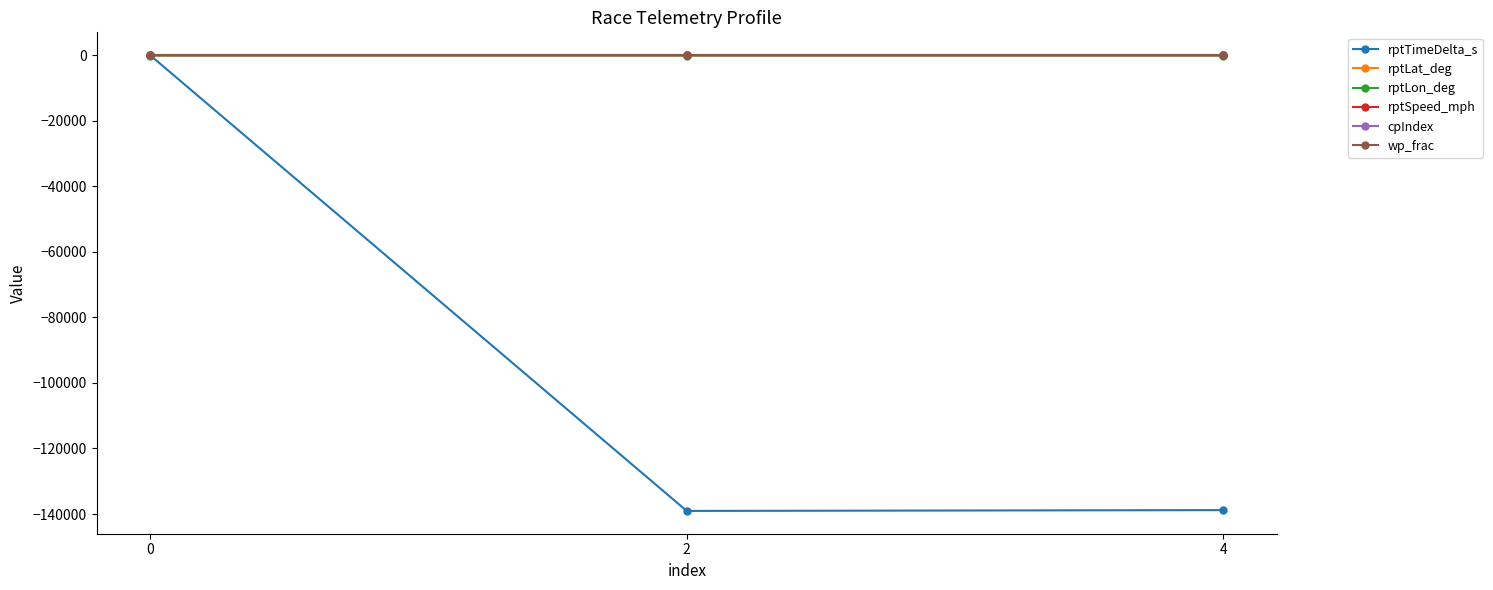

Is this an area chart (filled region under the line)?

No